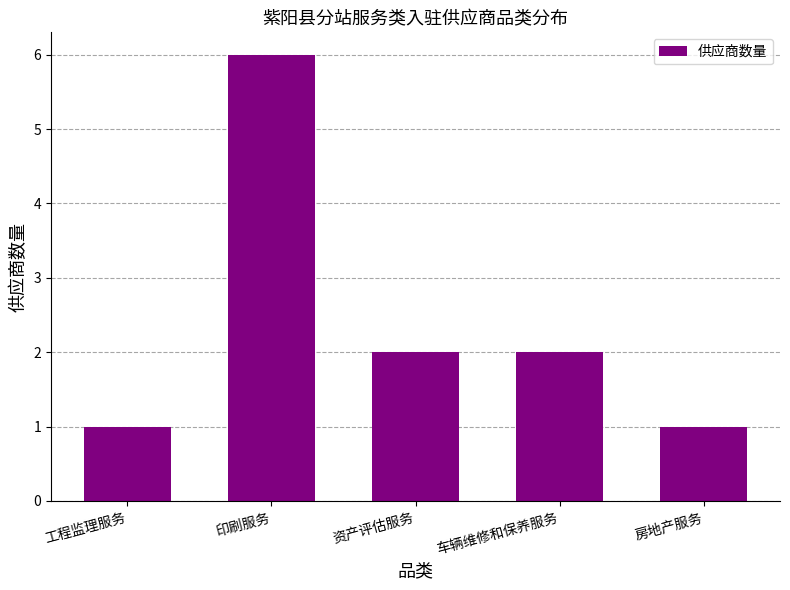

What is the difference between the values at 车辆维修和保养服务 and 印刷服务?

4